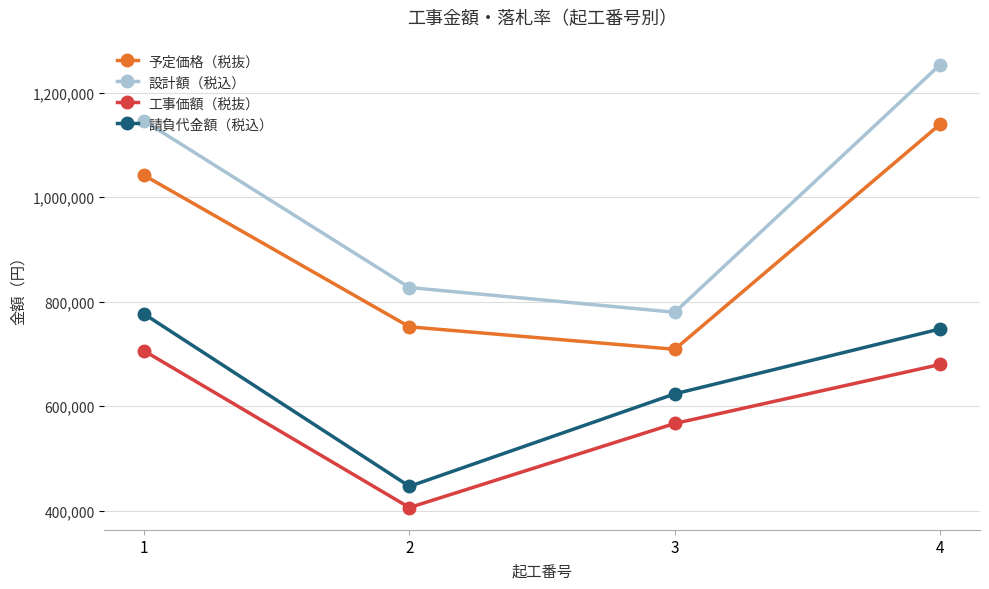

What is the sum of all 請負代金額（税込） values?

2594900